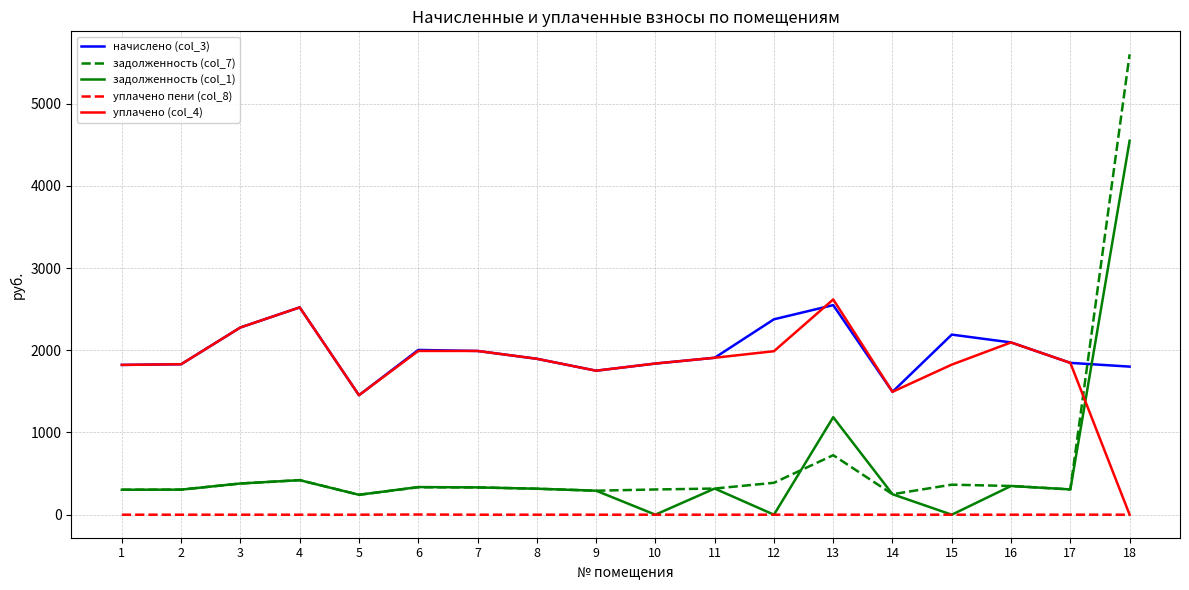

Where is задолженность (col_7) nearest to the value 2920?

13